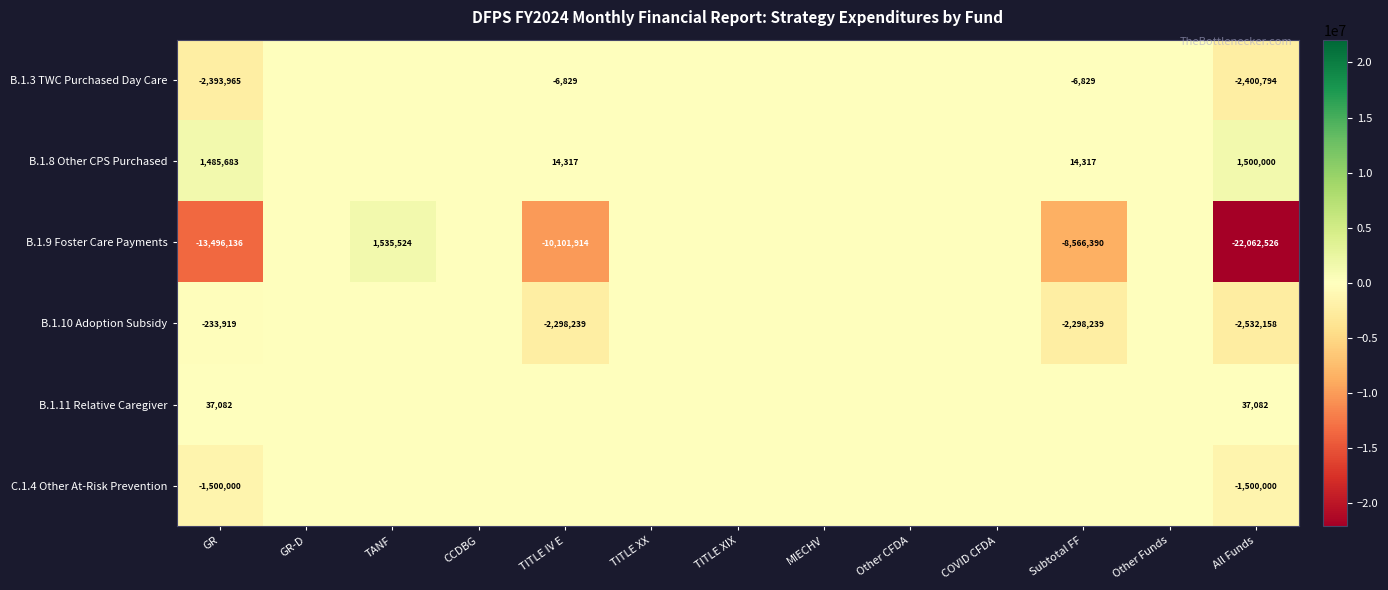

True or false: B.1.8 Other CPS Purchased has a value of 9912 at Subtotal FF.

False